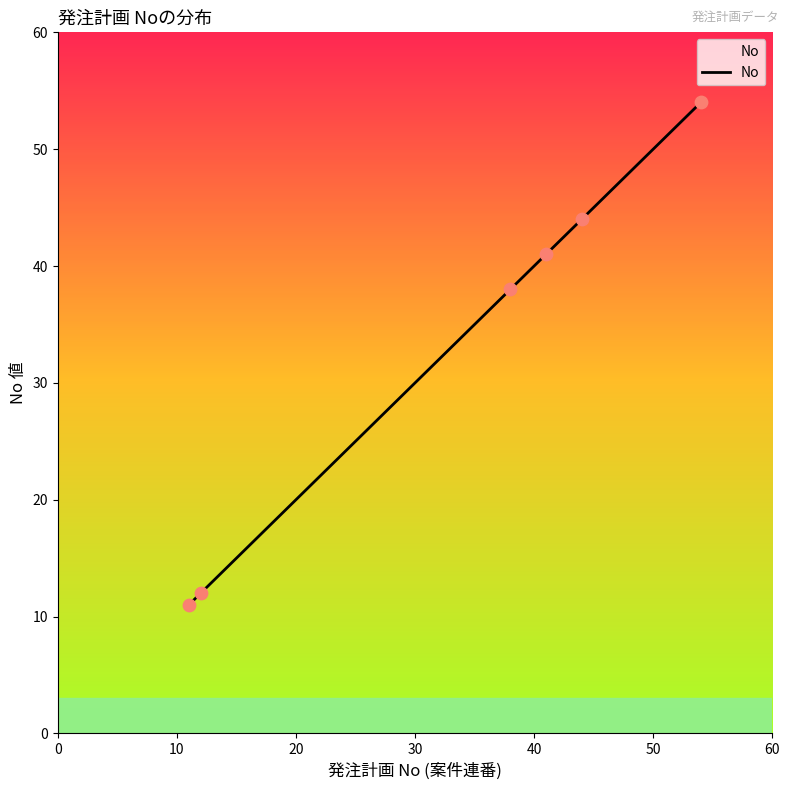

What is the highest value of the No series?

54.0